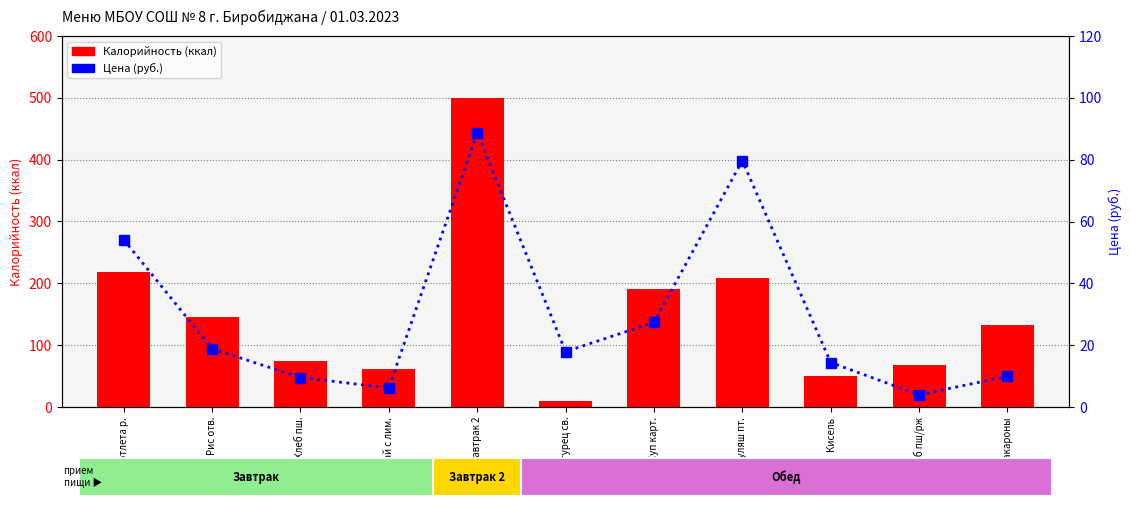

The Калорийность series shows 132.9 at Макароны. True or false?

True